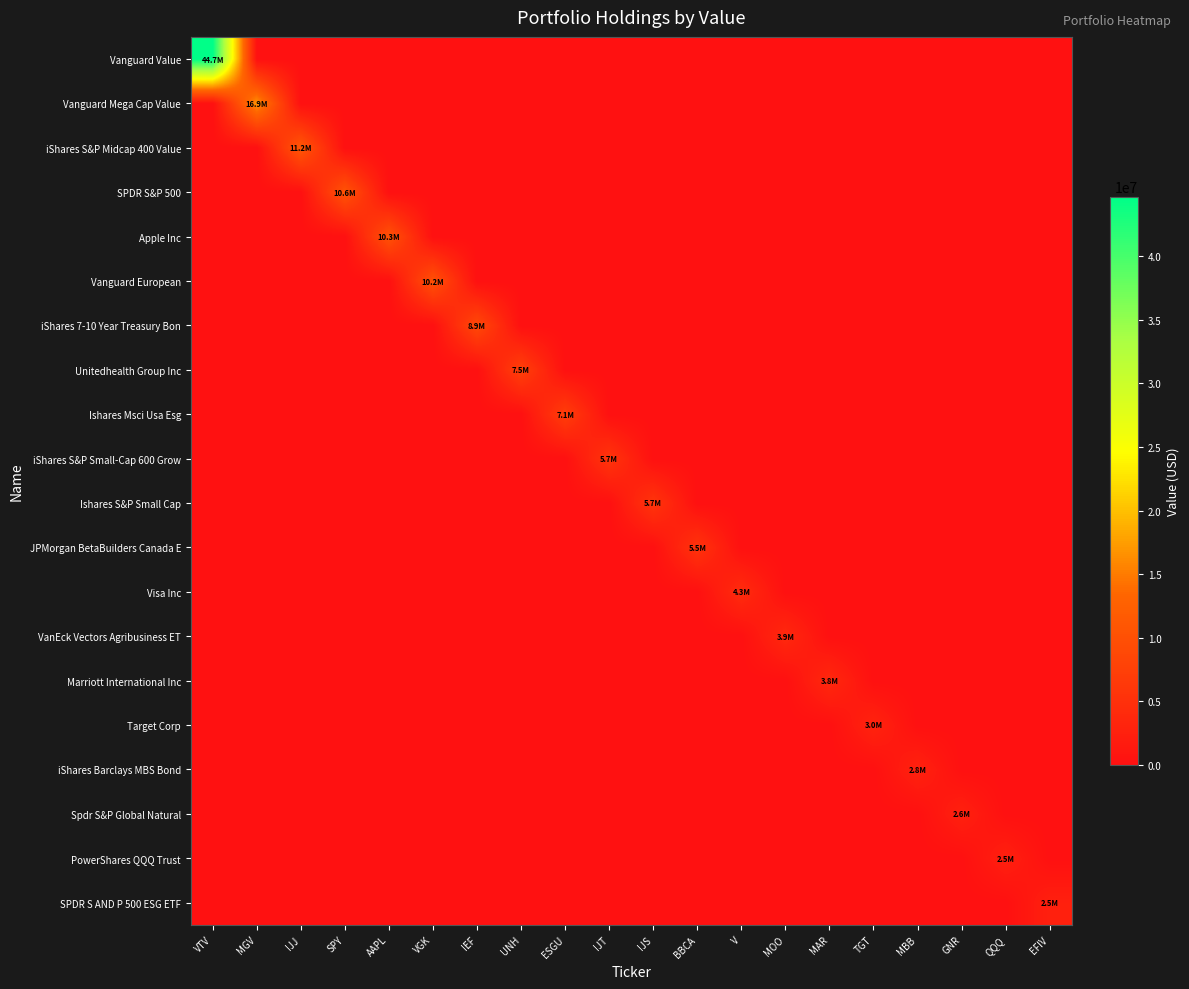

What is the maximum value shown in the chart?

44676099